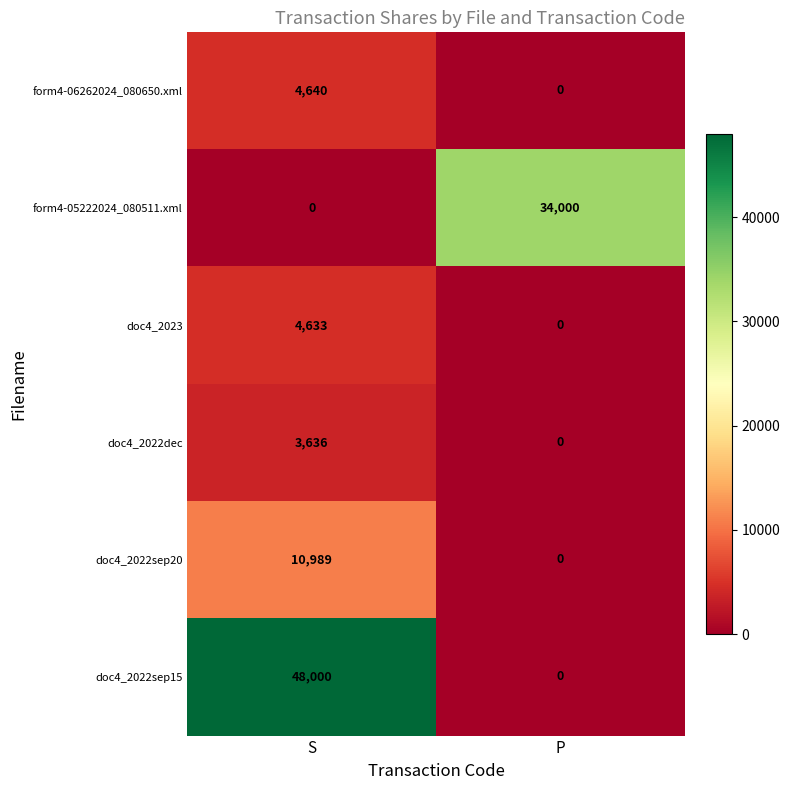

At how many categories does at least one series exceed 4439?

2